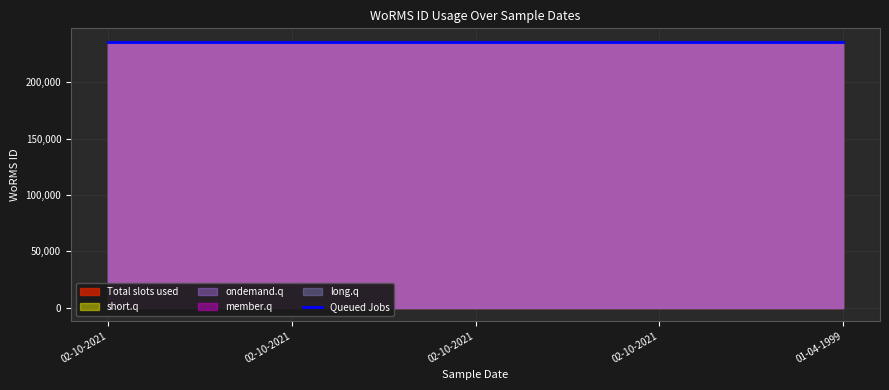

How many data points are above 235985?

2